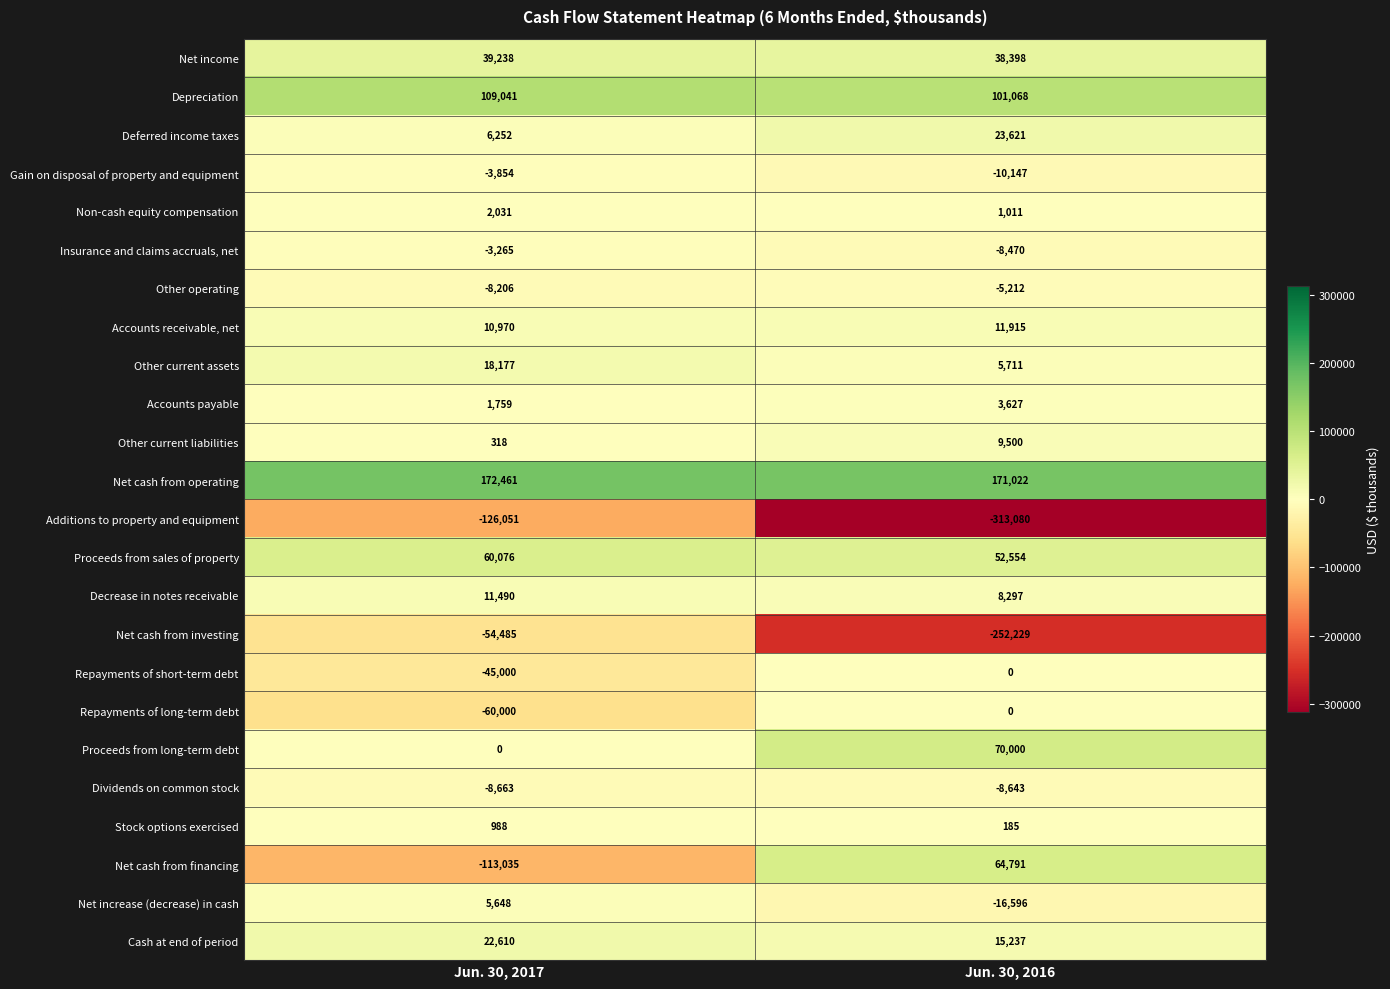

Which series has the largest total across all categories?

Net cash from operating